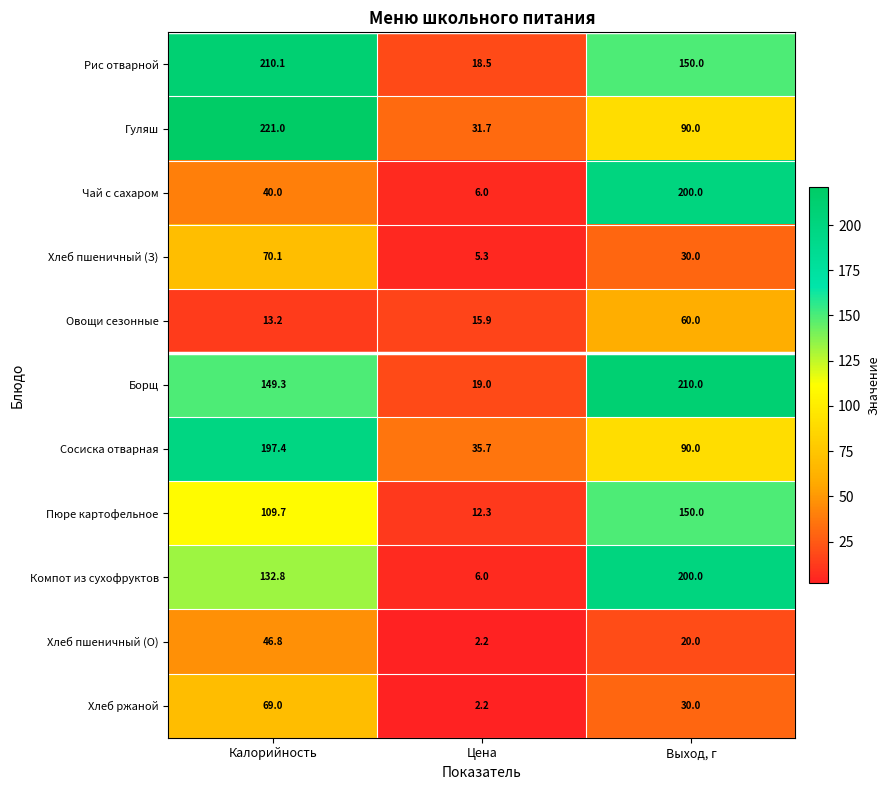

How many categories are shown in the chart?

3